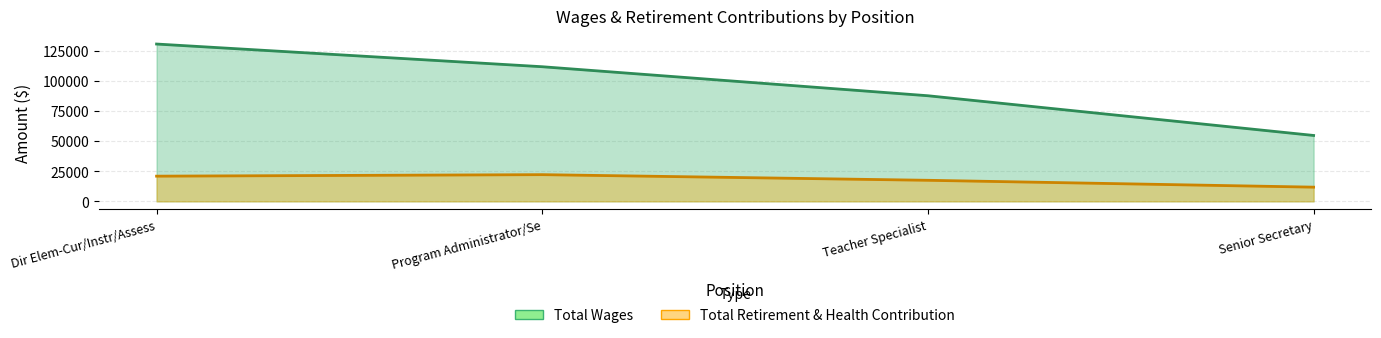

List the labels in order of Total Wages value, smallest first.

Senior Secretary, Teacher Specialist, Program Administrator/Se, Dir Elem-Cur/Instr/Assess